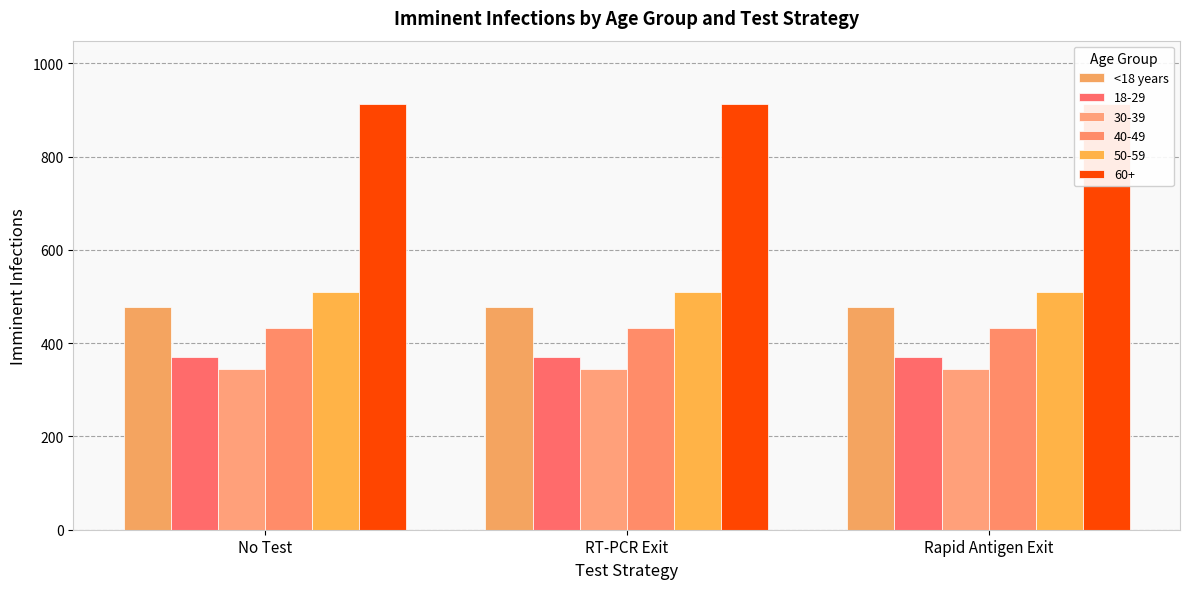

Which label corresponds to the smallest value in the chart?

RT-PCR Exit